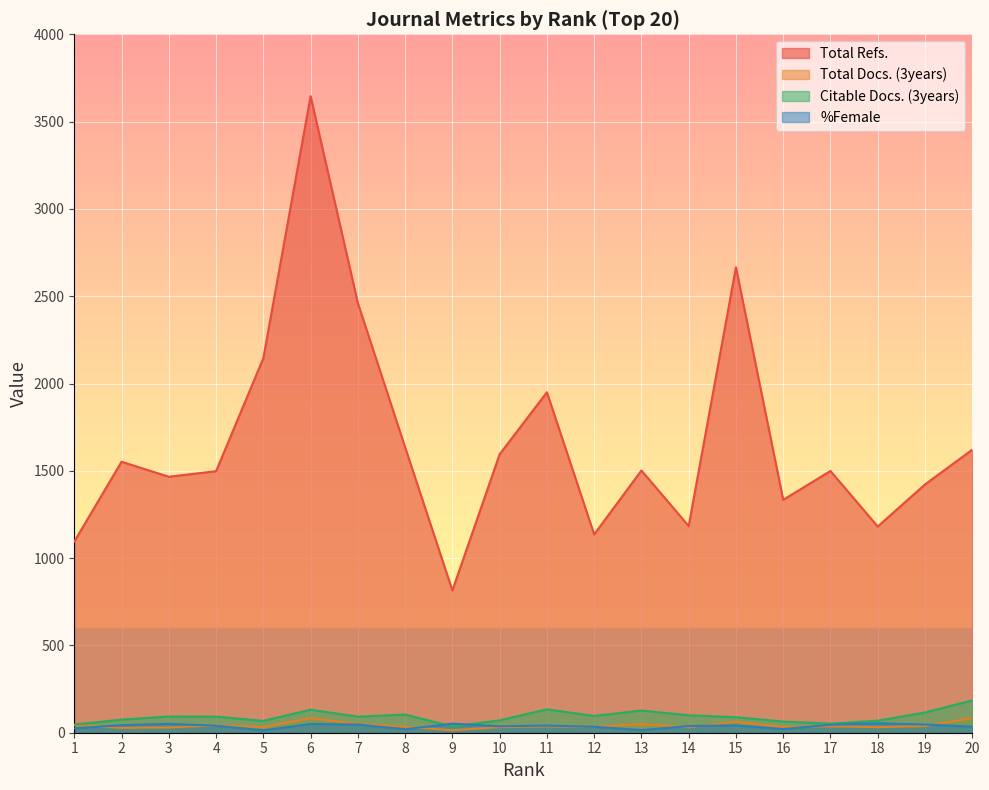

Which series has the largest total across all categories?

Total Refs.